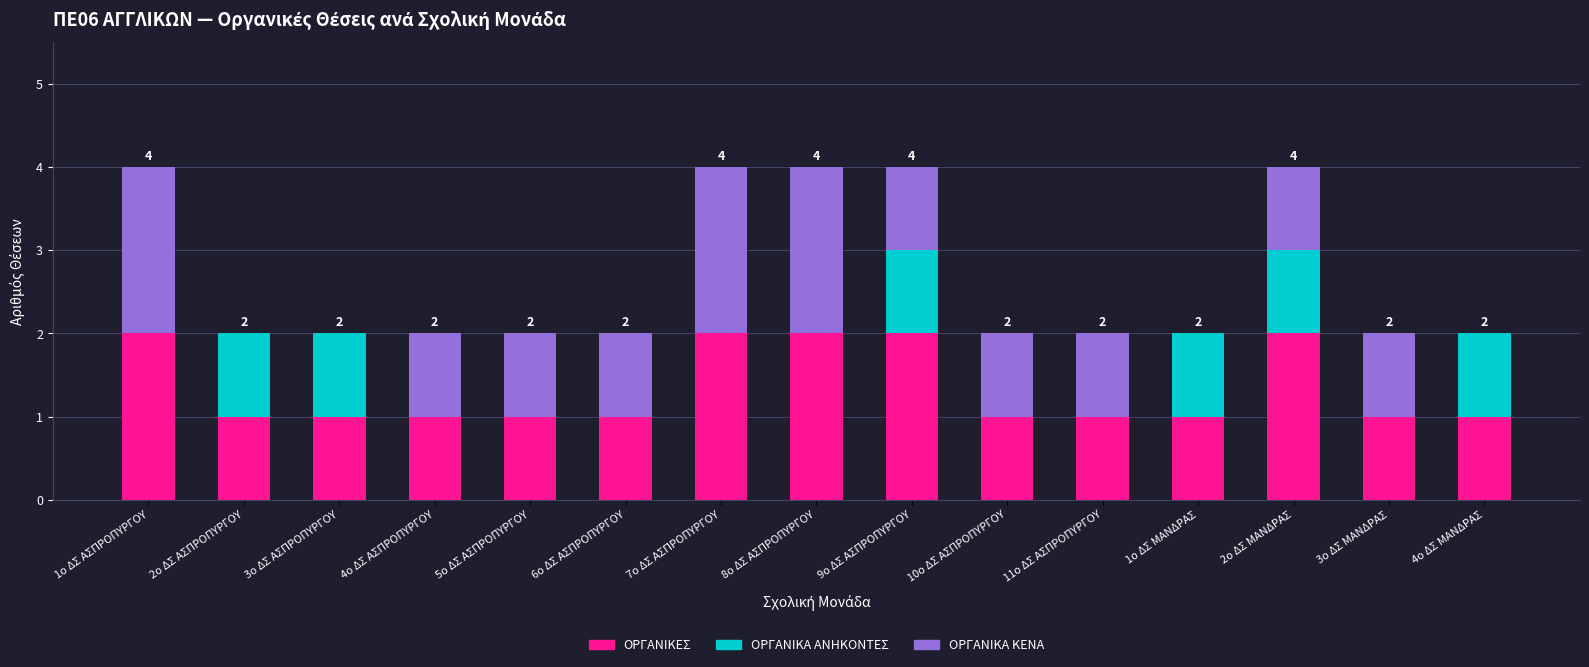

What is the sum of all ΟΡΓΑΝΙΚΕΣ values?

20